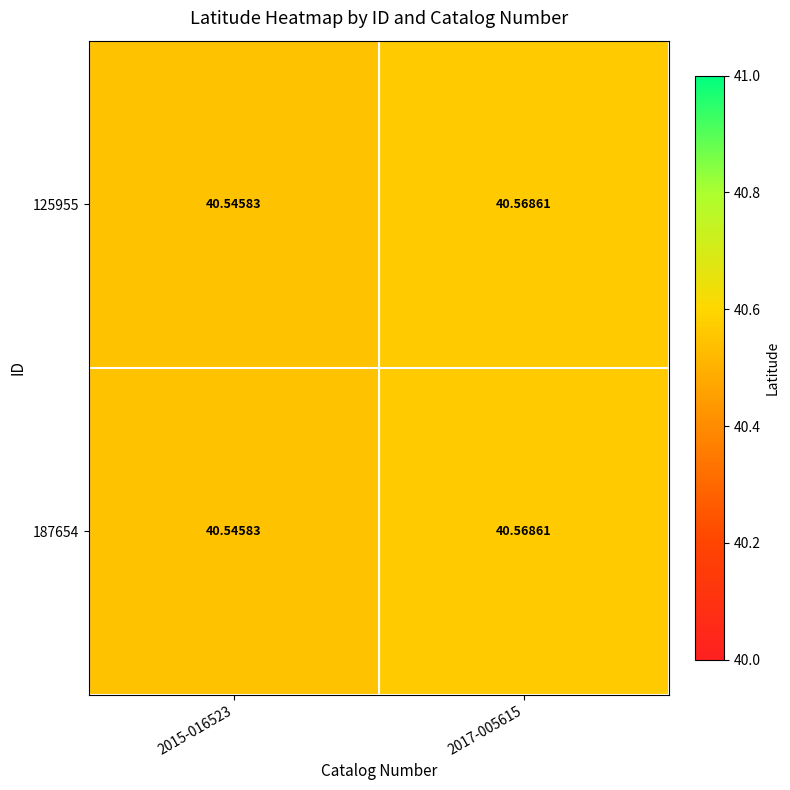

Is the value of 125955 at 2017-005615 greater than the value of 187654 at 2015-016523?

Yes